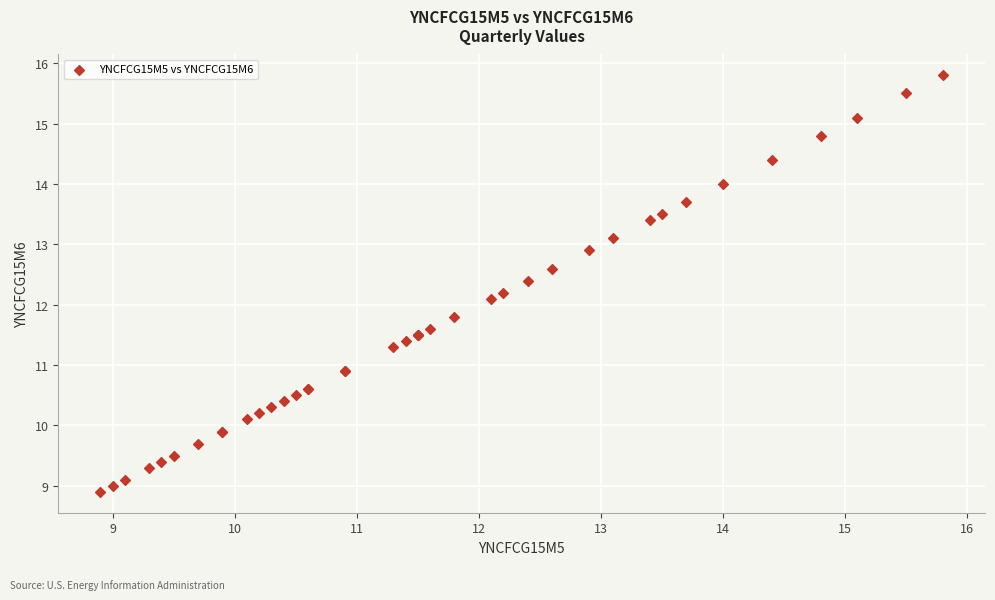

What Y value in the scatter plot is closest to 12?

12.1